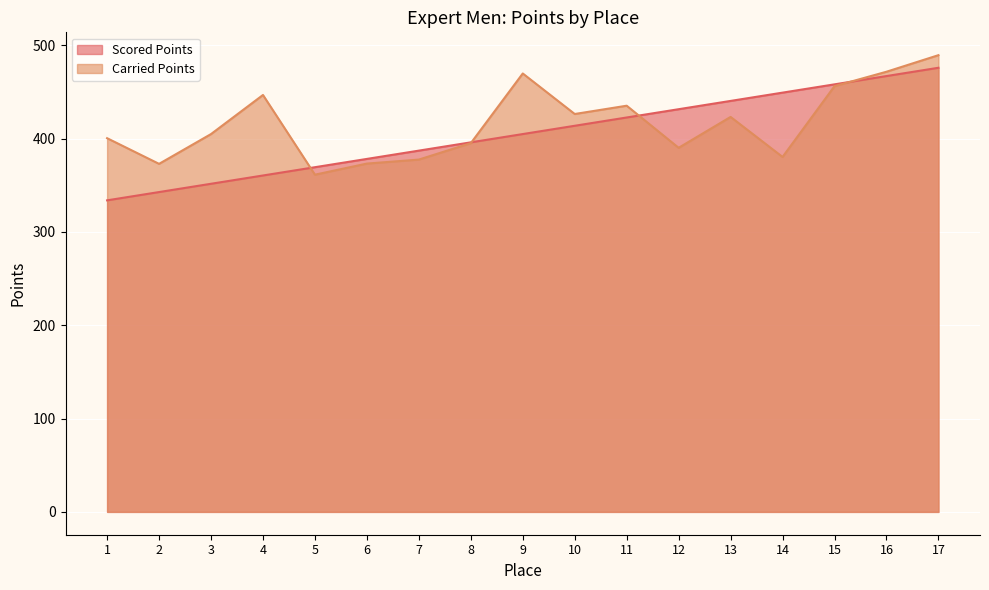

Reading right to left, extract all data points from this chart.

Scored Points: 475.8	466.9	458.0	449.2	440.3	431.4	422.5	413.7	404.8	395.9	387.0	378.1	369.3	360.4	351.5	342.6	333.8
Carried Points: 489.3	471.5	456.1	380.3	423.1	390.1	435.2	426.3	469.7	395.0	377.4	373.2	361.3	446.7	404.8	372.9	400.3